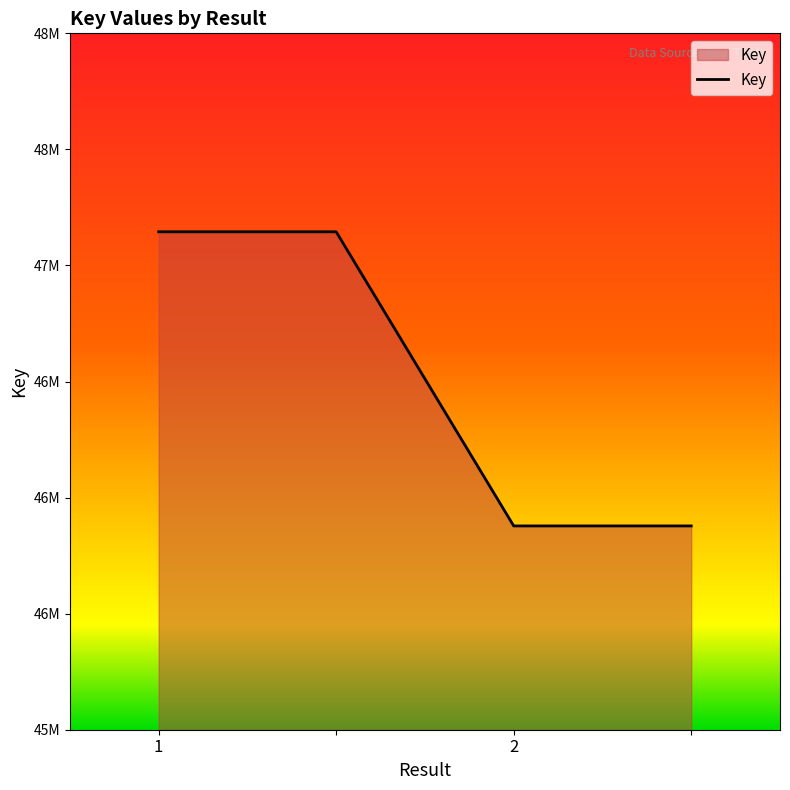

What is the label of the 2nd point from the right?

2